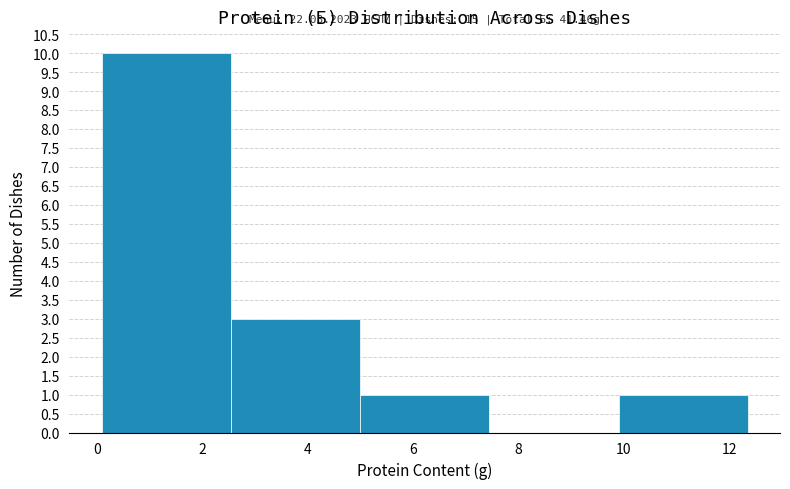

Which range on the x-axis has the tallest bar?

0.0 to 2.6